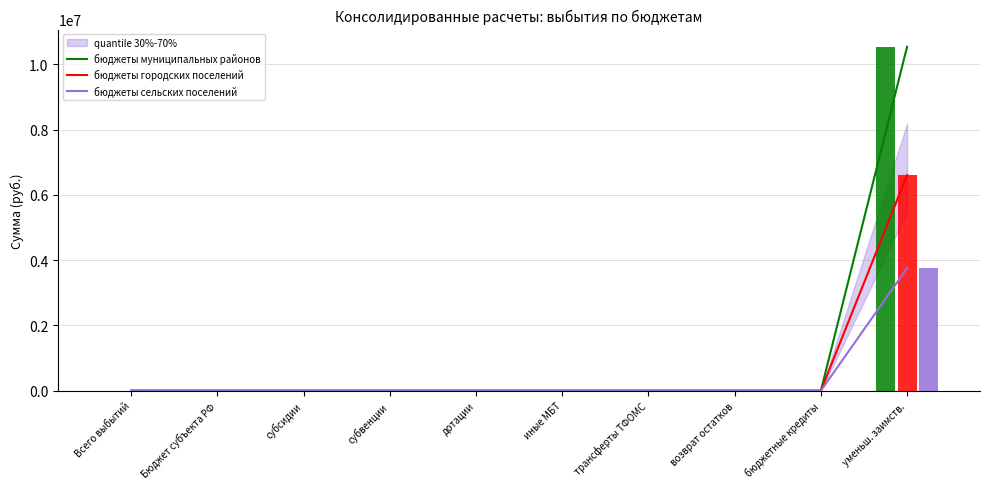

Which has a higher value, иные МБТ or Бюджет субъекта РФ?

иные МБТ